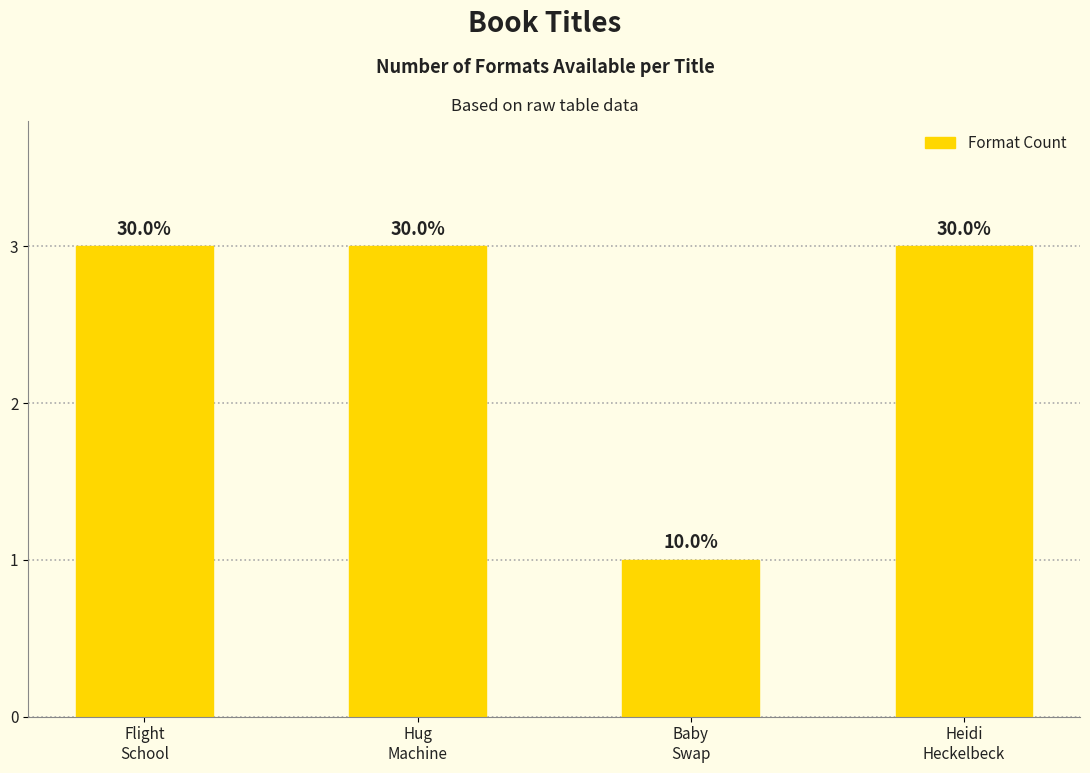

At which category does the chart reach its peak across all series?

Flight
School